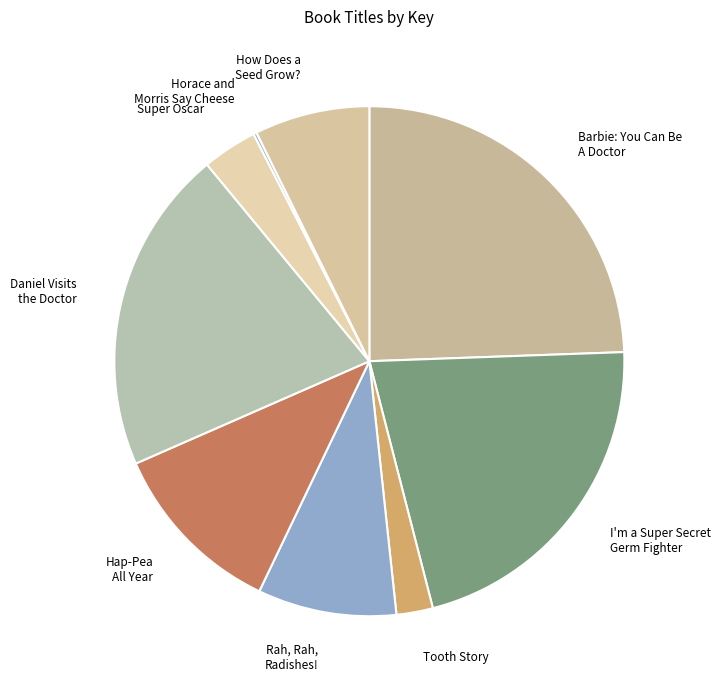

What is the largest slice in the pie chart?

Barbie: You Can Be A Doctor